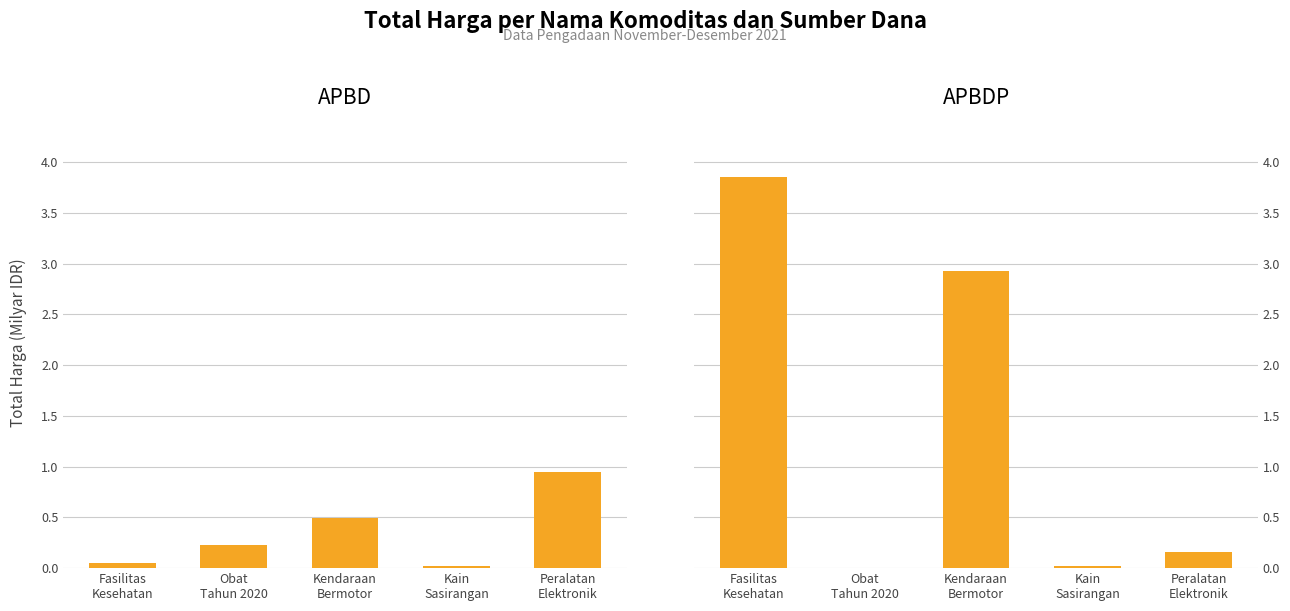

Between Fasilitas
Kesehatan and Obat
Tahun 2020, which series saw the biggest shift?

APBDP